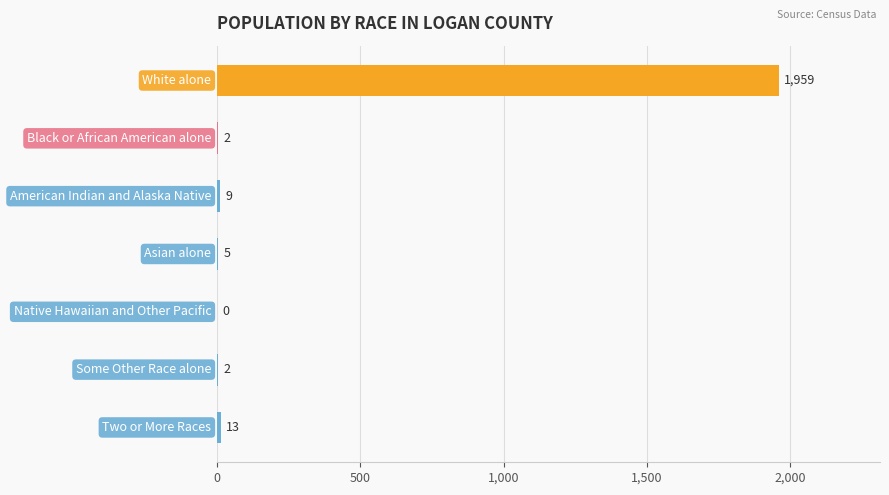

What is the sum of all values?

1990